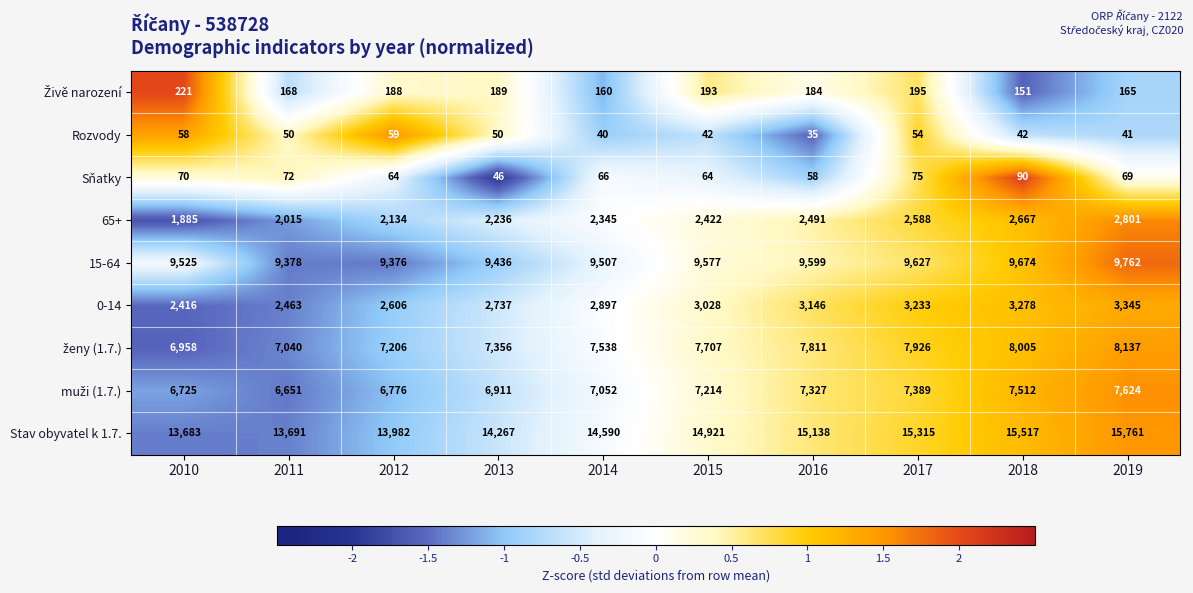

Which series has the largest range (max minus min)?

Stav obyvatel k 1.7.